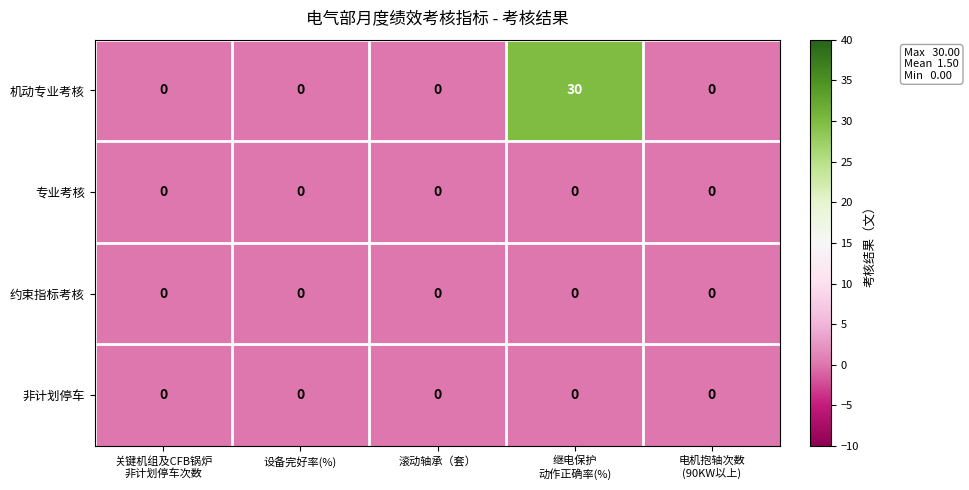

How many distinct data groups are displayed?

4